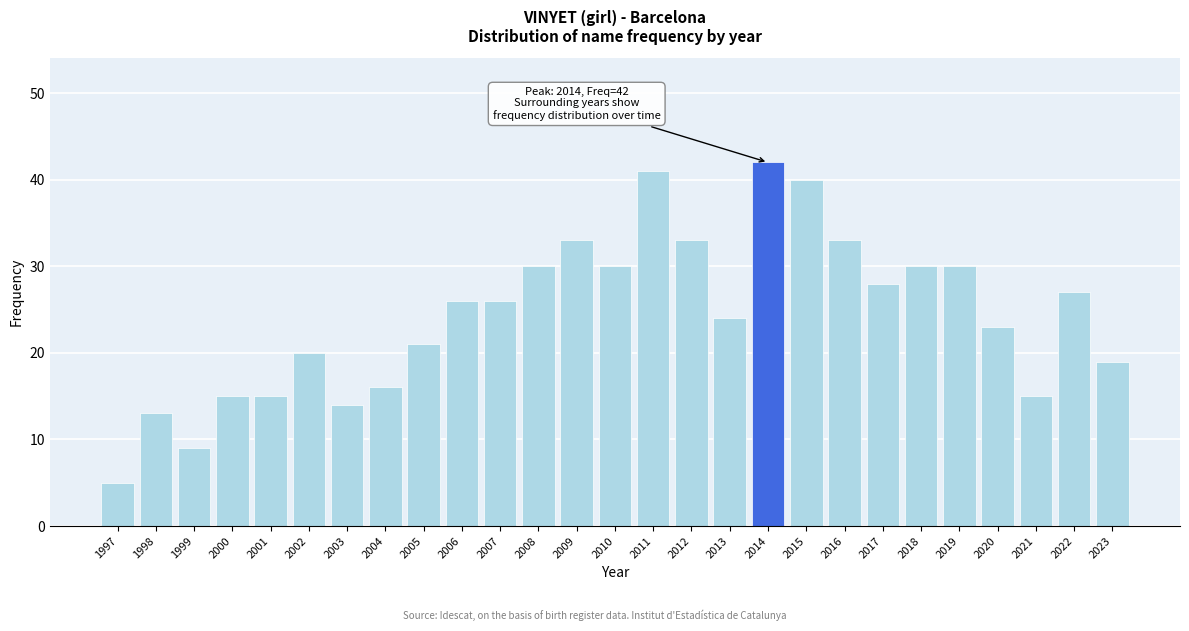

Reading left to right, extract all data points from this chart.

1997=5	1998=13	1999=9	2000=15	2001=15	2002=20	2003=14	2004=16	2005=21	2006=26	2007=26	2008=30	2009=33	2010=30	2011=41	2012=33	2013=24	2014=42	2015=40	2016=33	2017=28	2018=30	2019=30	2020=23	2021=15	2022=27	2023=19